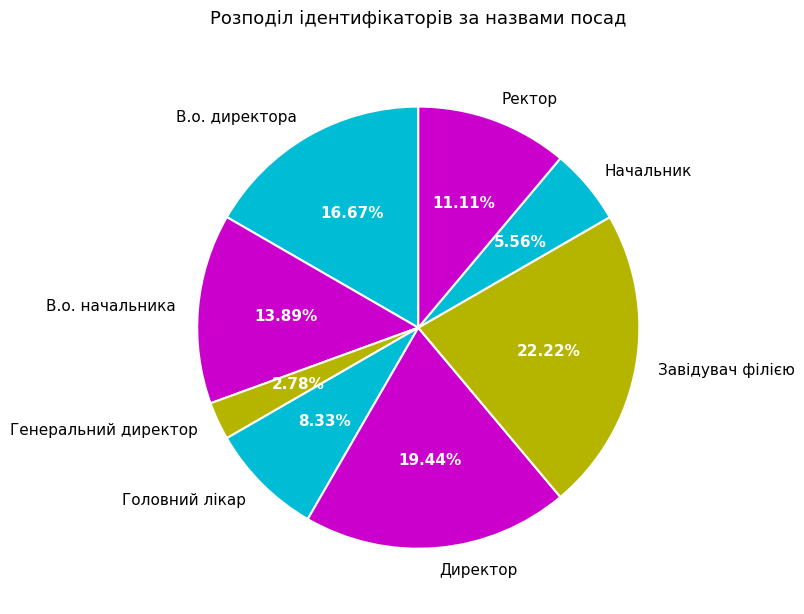

How many segments does this pie chart have?

8